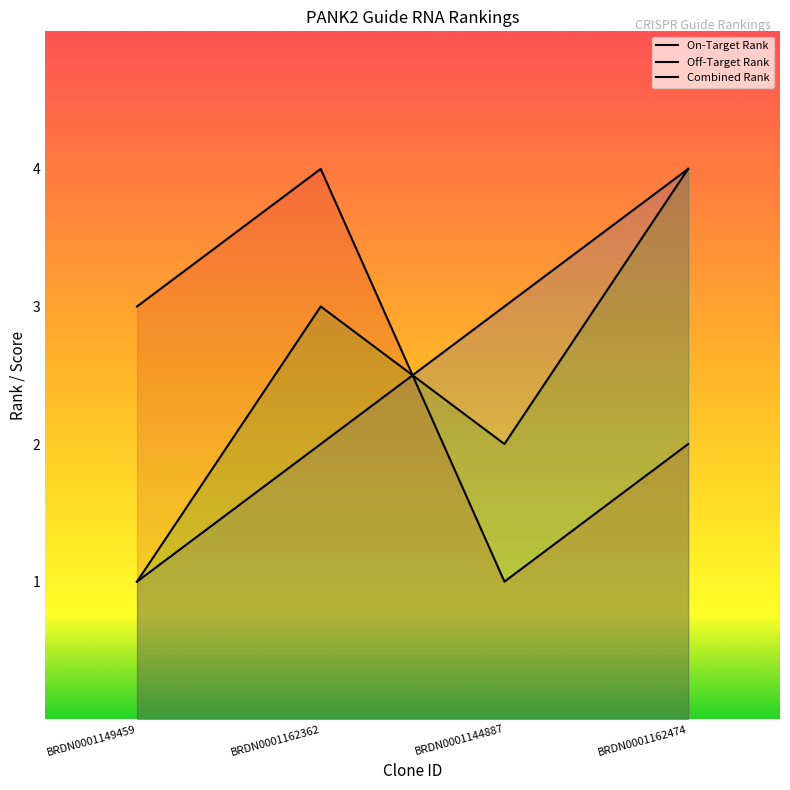

Reading left to right, extract all data points from this chart.

On-Target Rank: 1	2	3	4
Off-Target Rank: 3	4	1	2
Combined Rank: 1	3	2	4